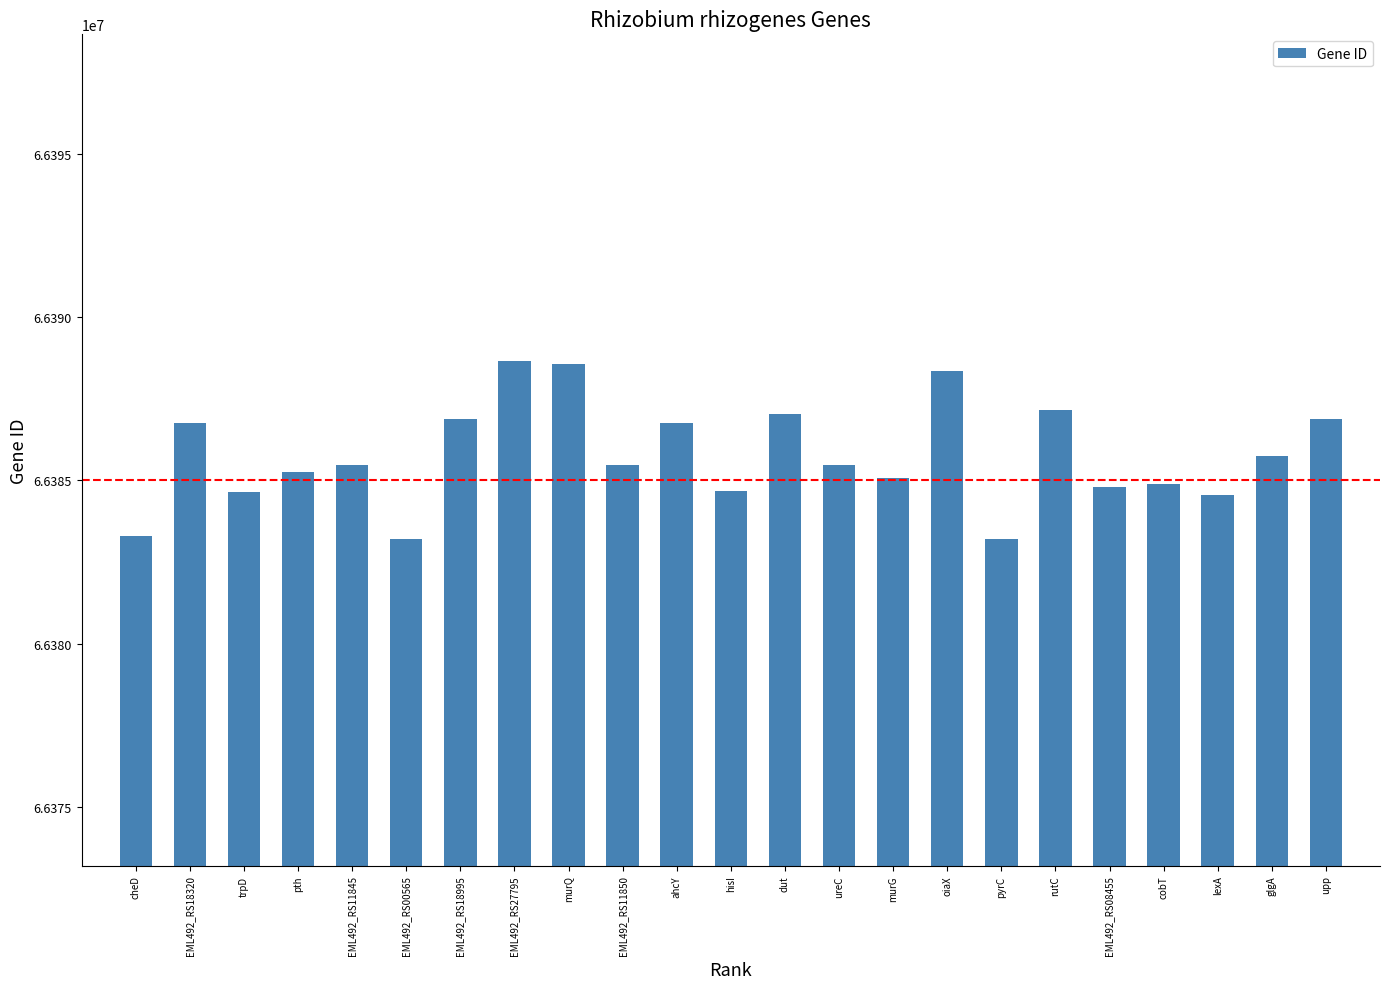

What is the smallest value displayed?

66383207